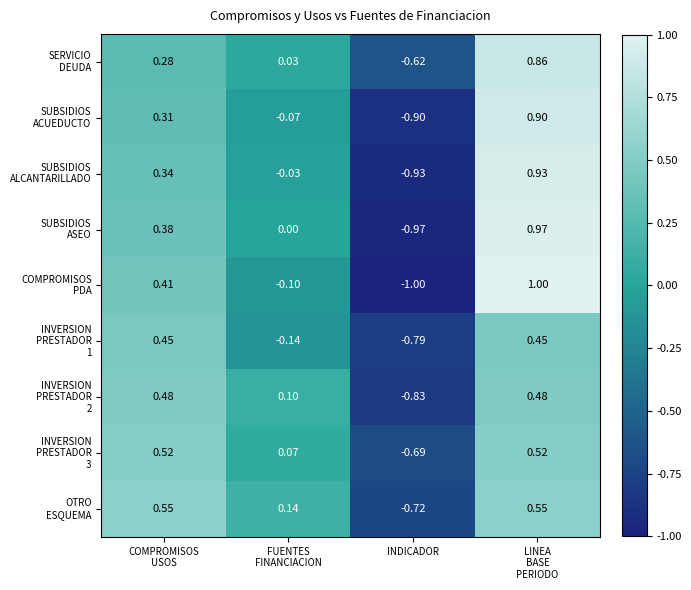

Between COMPROMISOS USOS and INDICADOR, which series saw the biggest shift?

COMPROMISOS PDA